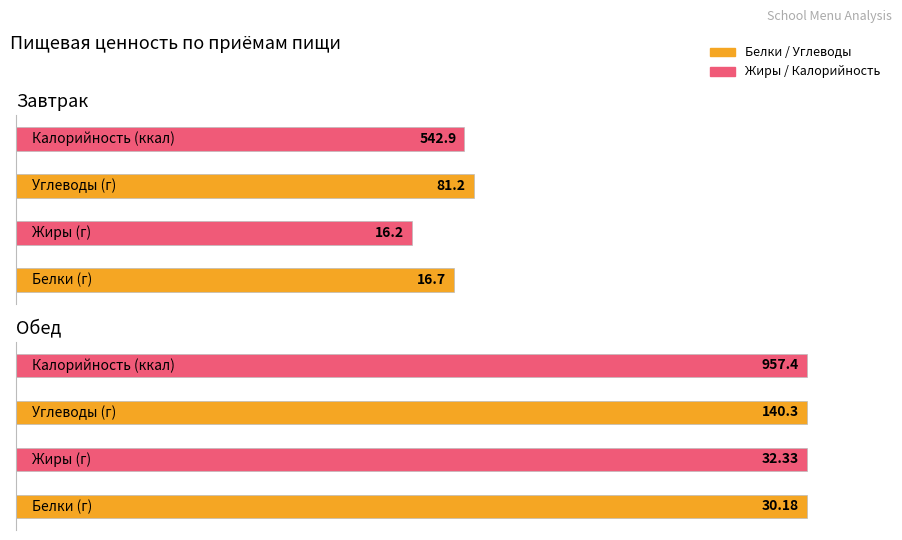

Which category has the lowest value in the Жиры series?

Завтрак